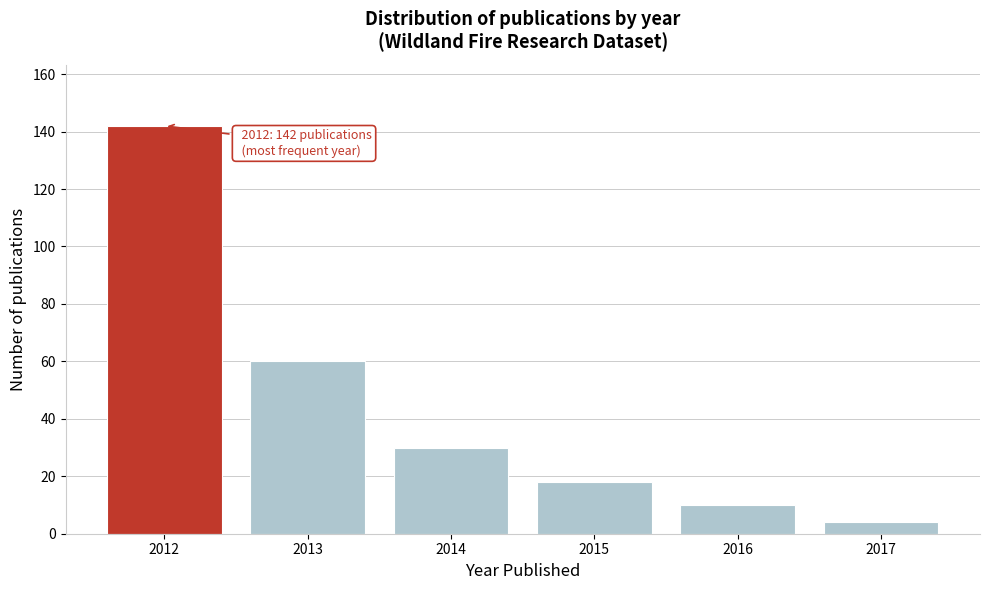

Reading left to right, what are all the values shown in this chart?

2012=142	2013=60	2014=30	2015=18	2016=10	2017=4